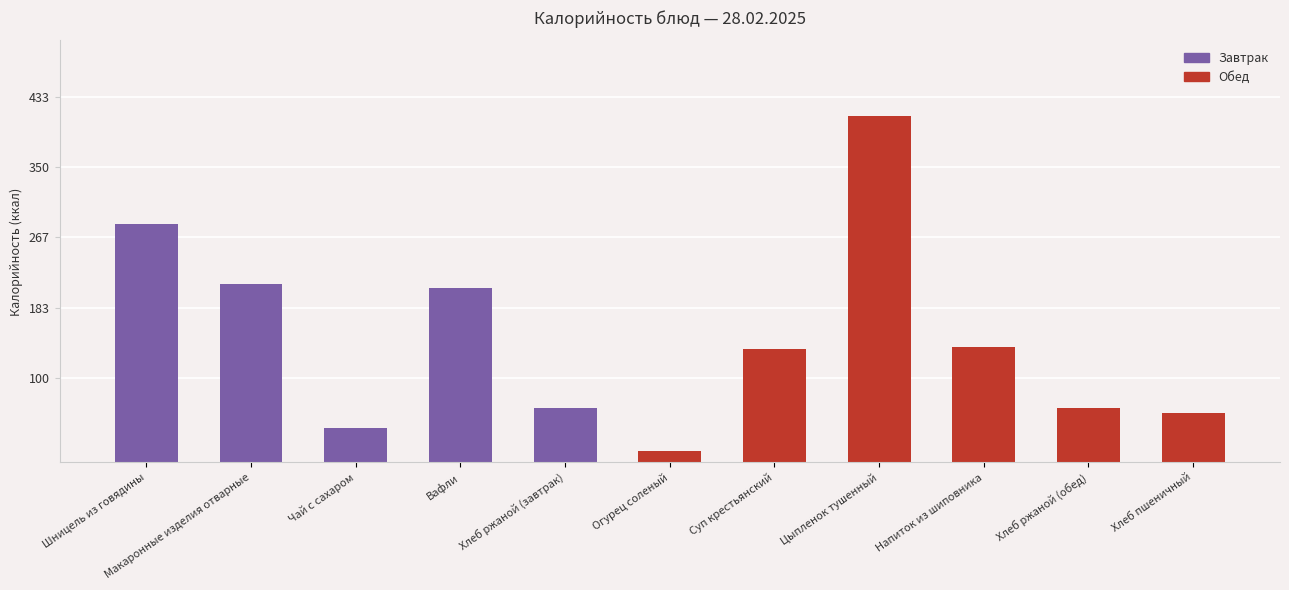

True or false: Обед has a value of 32 at Хлеб пшеничный.

False